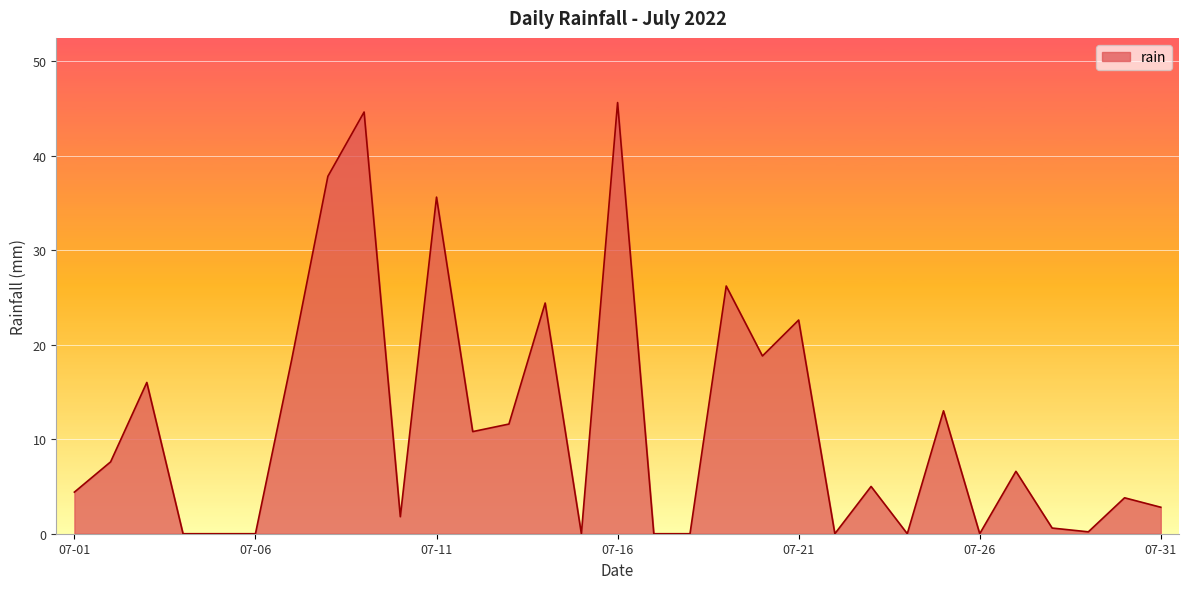

What is the greatest value displayed?

45.6